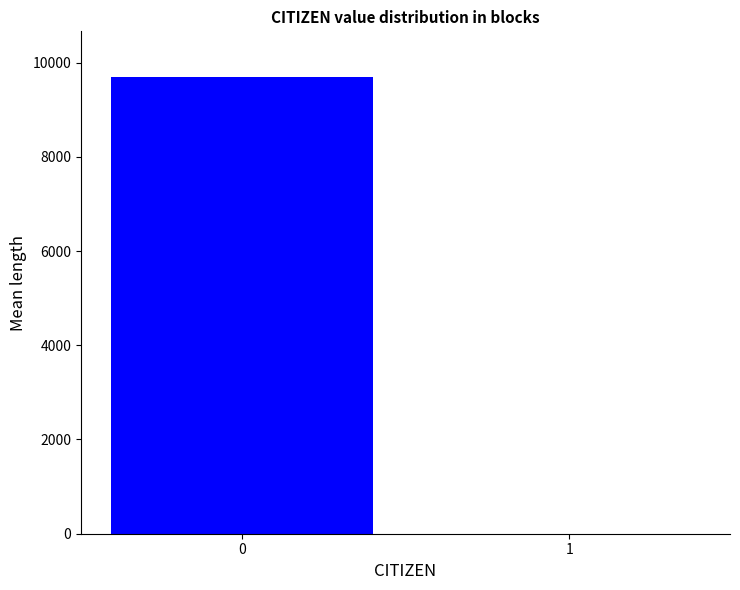

What is the sum of all values?

9697